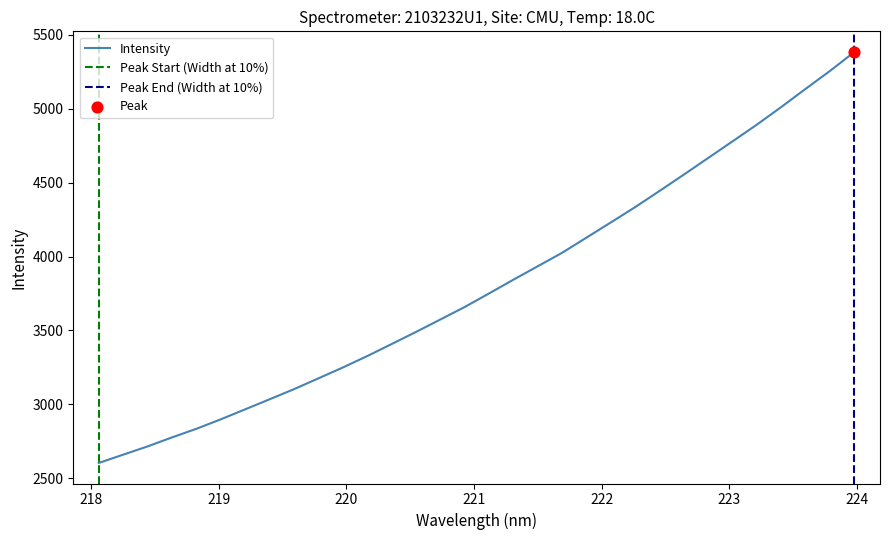

What is the minimum value for Intensity?

2603.2